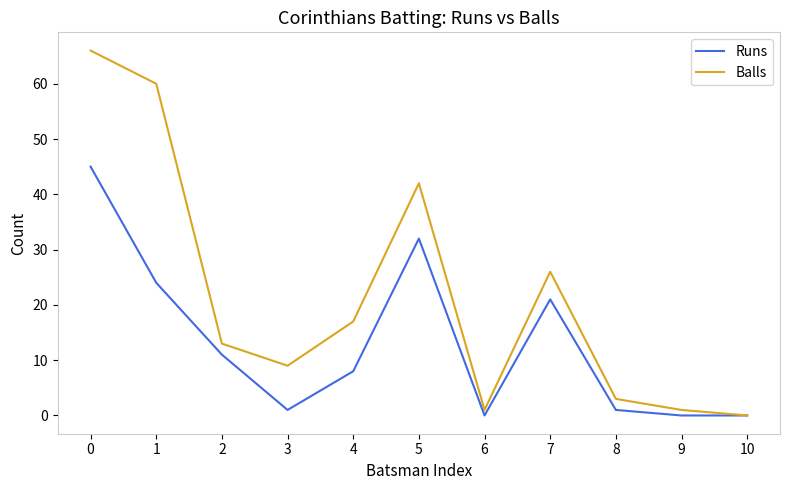

What value does the Runs series have at 2, to the nearest 10?

10